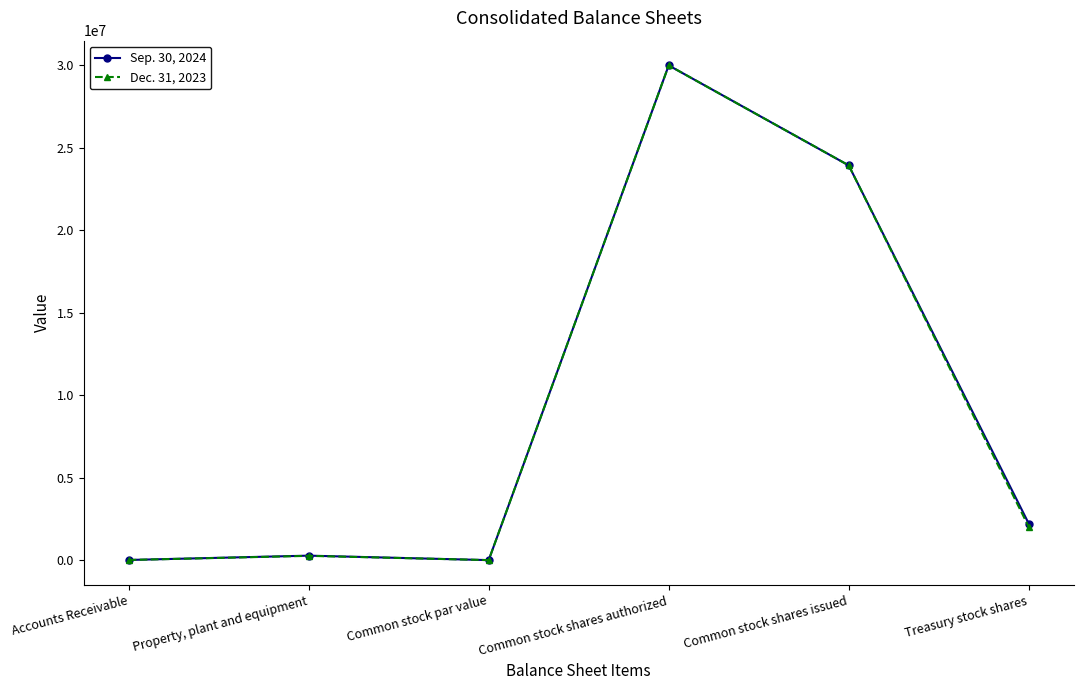

At which category is the sum across all series the highest?

Common stock shares authorized